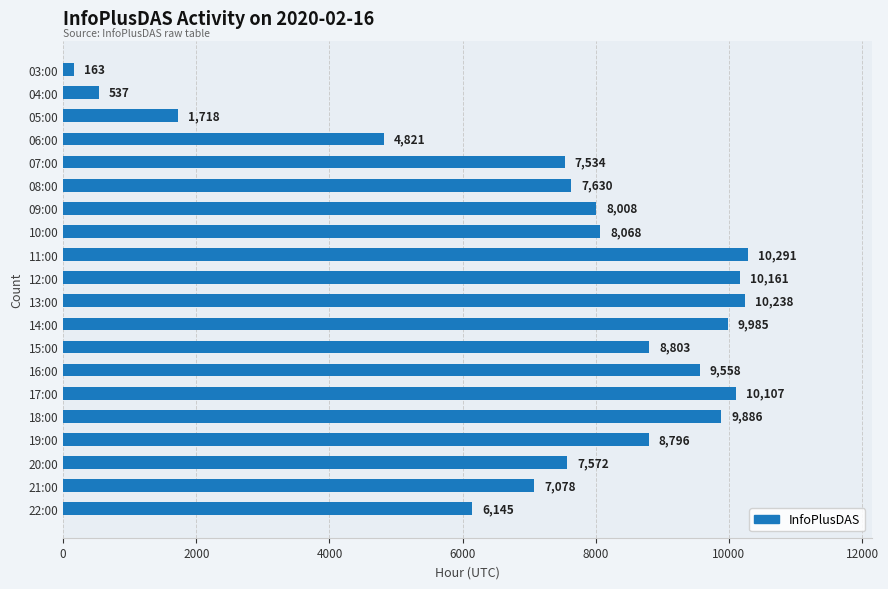

What is the value of the 11th bar from the top?

10238